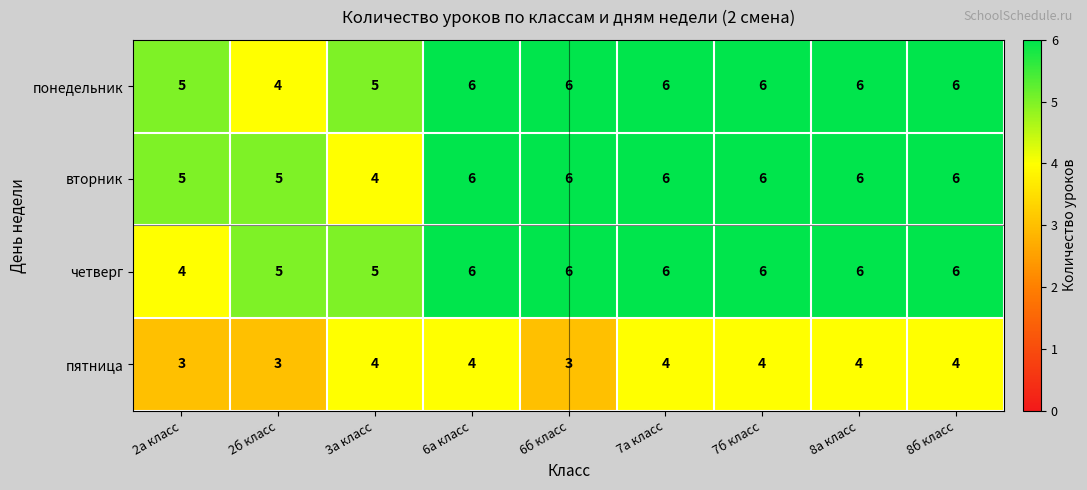

How many data points does each series have?

9